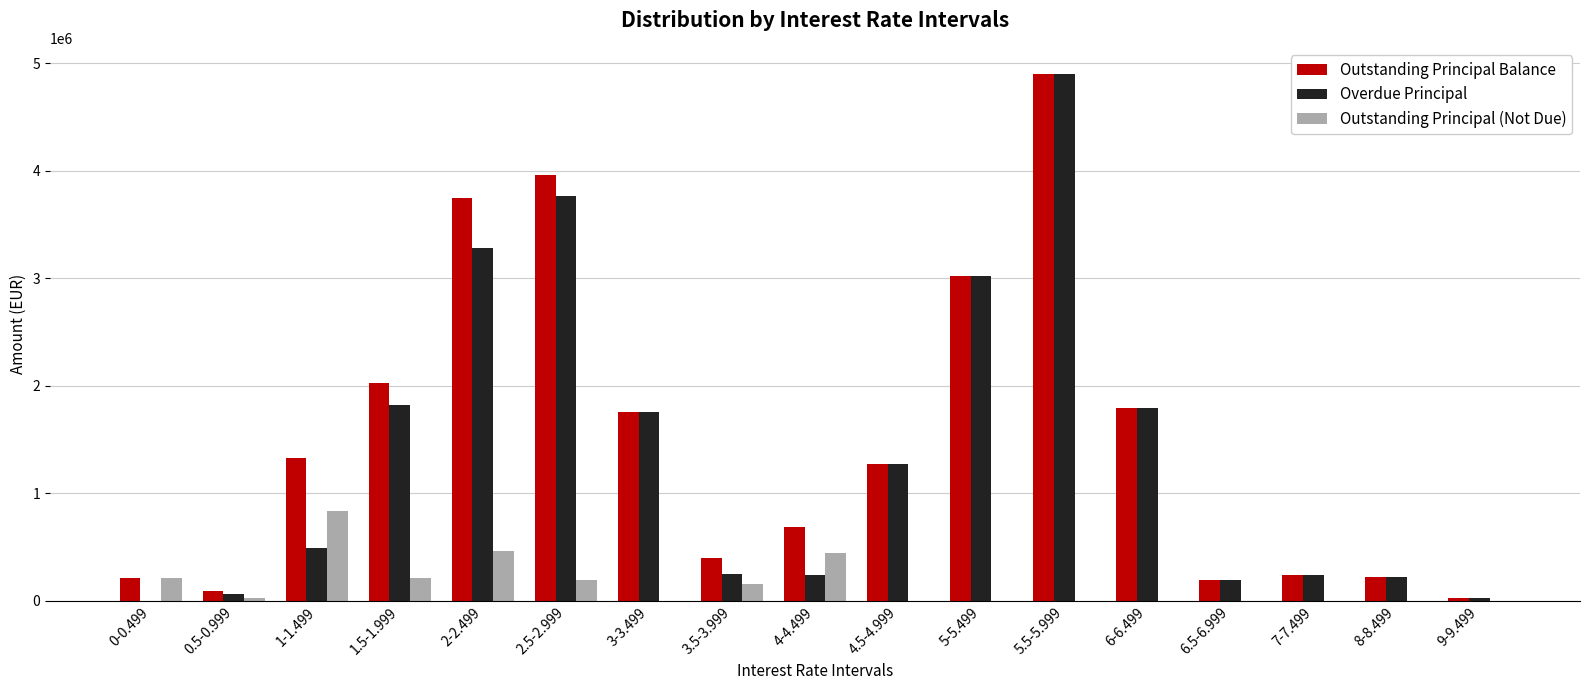

What is the sum of all Overdue Principal values?

23337336.6